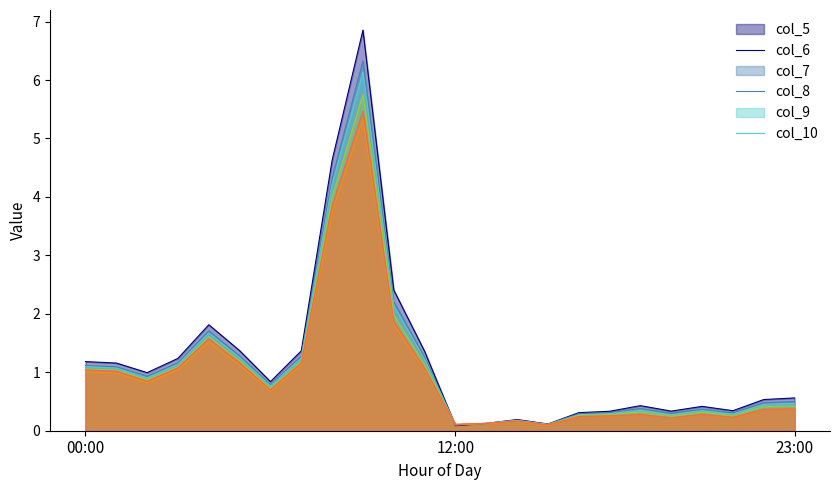

What is the greatest value displayed?

6.9